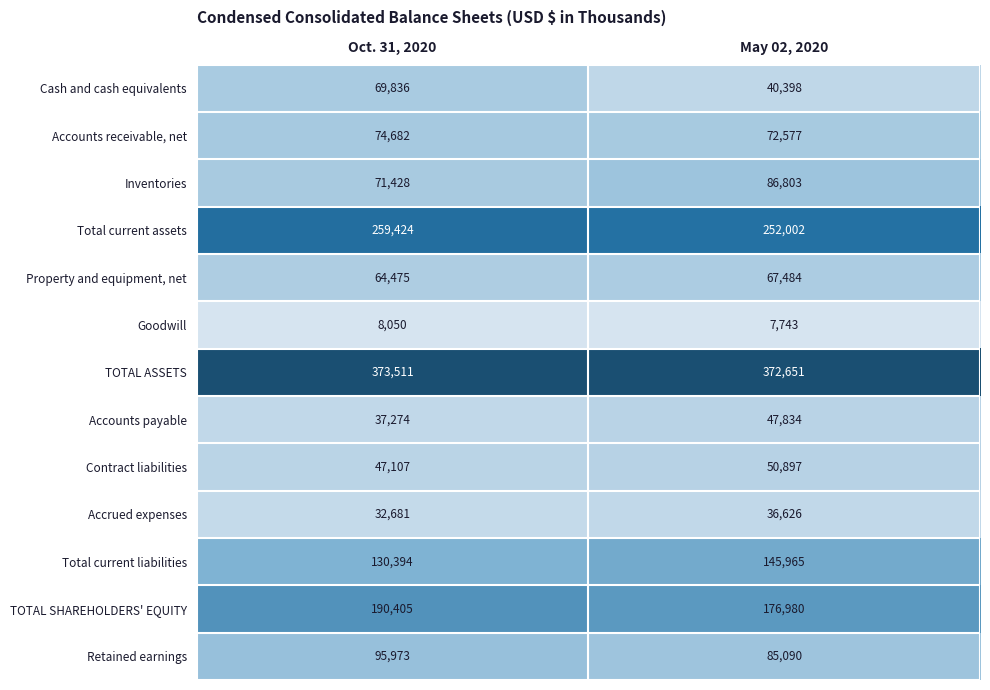

What is the sum of the TOTAL ASSETS values at May 02, 2020 and Oct. 31, 2020?

746162